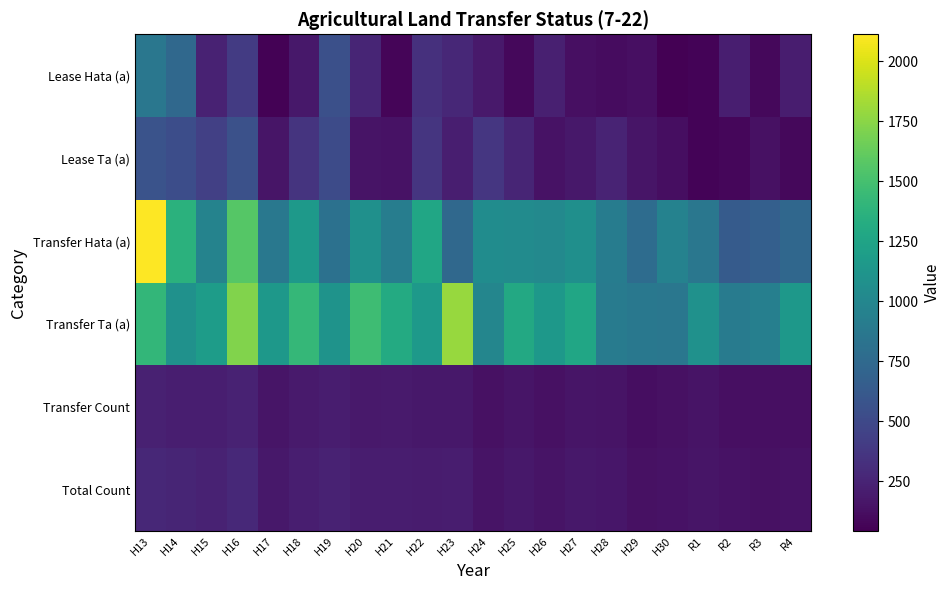

Reading right to left, extract all data points from this chart.

Total Count: R4=147	R3=135	R2=147	R1=161	H30=143	H29=135	H28=165	H27=175	H26=155	H25=173	H24=149	H23=205	H22=201	H21=209	H20=205	H19=238	H18=212	H17=172	H16=281	H15=243	H14=253	H13=274
Transfer Count: R4=127	R3=125	R2=127	R1=151	H30=135	H29=119	H28=149	H27=160	H26=135	H25=157	H24=132	H23=177	H22=176	H21=195	H20=187	H19=205	H18=190	H17=161	H16=241	H15=217	H14=214	H13=229
Transfer Ta (a): R4=1148	R3=939	R2=900	R1=1086	H30=862	H29=868	H28=902	H27=1270	H26=1150	H25=1295	H24=996	H23=1794	H22=1160	H21=1307	H20=1466	H19=1104	H18=1420	H17=1143	H16=1723	H15=1186	H14=1091	H13=1414
Transfer Hata (a): R4=736	R3=672	R2=637	R1=861	H30=960	H29=778	H28=914	H27=1077	H26=1020	H25=1040	H24=1048	H23=739	H22=1268	H21=917	H20=1085	H19=818	H18=1164	H17=868	H16=1567	H15=971	H14=1366	H13=2113
Lease Ta (a): R4=83	R3=136	R2=75	R1=59	H30=120	H29=158	H28=251	H27=173	H26=141	H25=260	H24=369	H23=212	H22=360	H21=146	H20=151	H19=514	H18=352	H17=157	H16=559	H15=436	H14=535	H13=574
Lease Hata (a): R4=209	R3=88	R2=215	R1=64	H30=42	H29=128	H28=107	H27=124	H26=225	H25=85	H24=185	H23=275	H22=333	H21=72	H20=259	H19=546	H18=179	H17=52	H16=401	H15=240	H14=743	H13=862